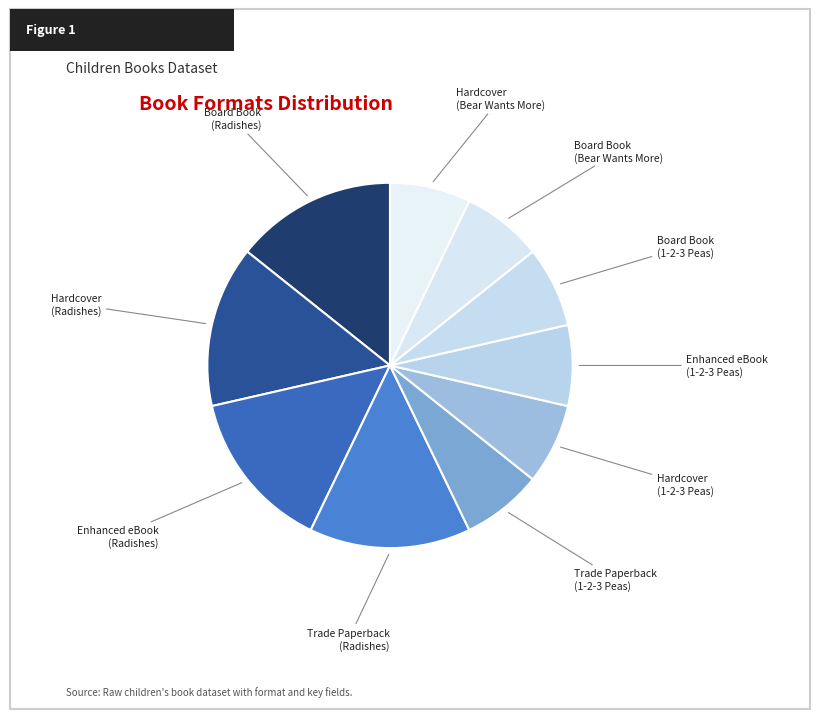

Count the number of slices in the pie.

10